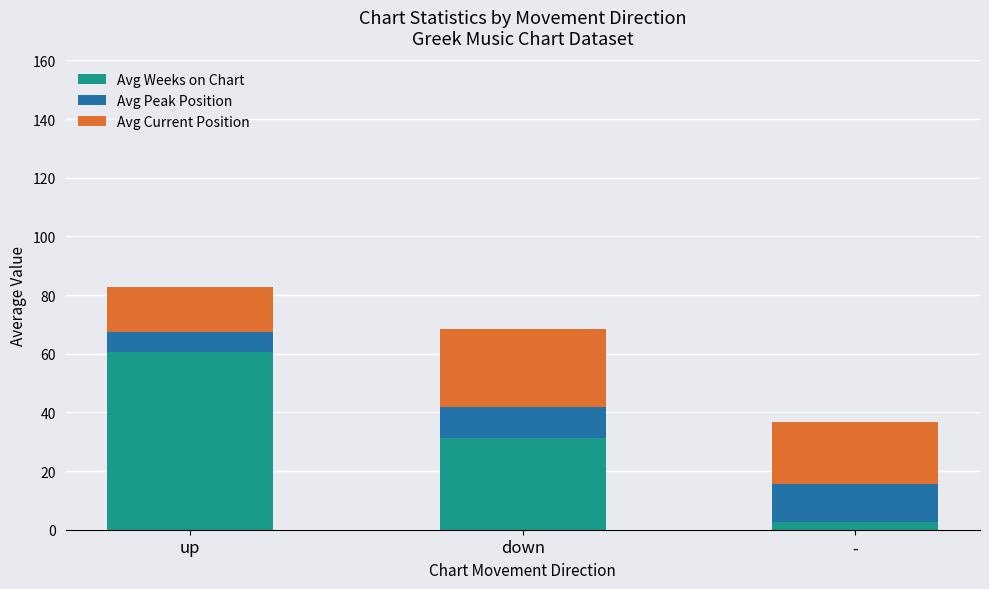

At which category is the sum across all series the highest?

up